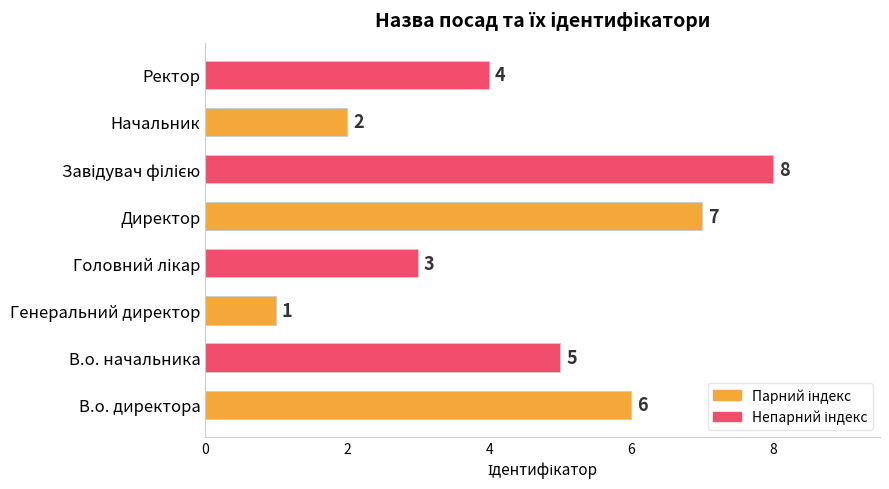

What is the change in value from В.о. начальника to Генеральний директор?

-4